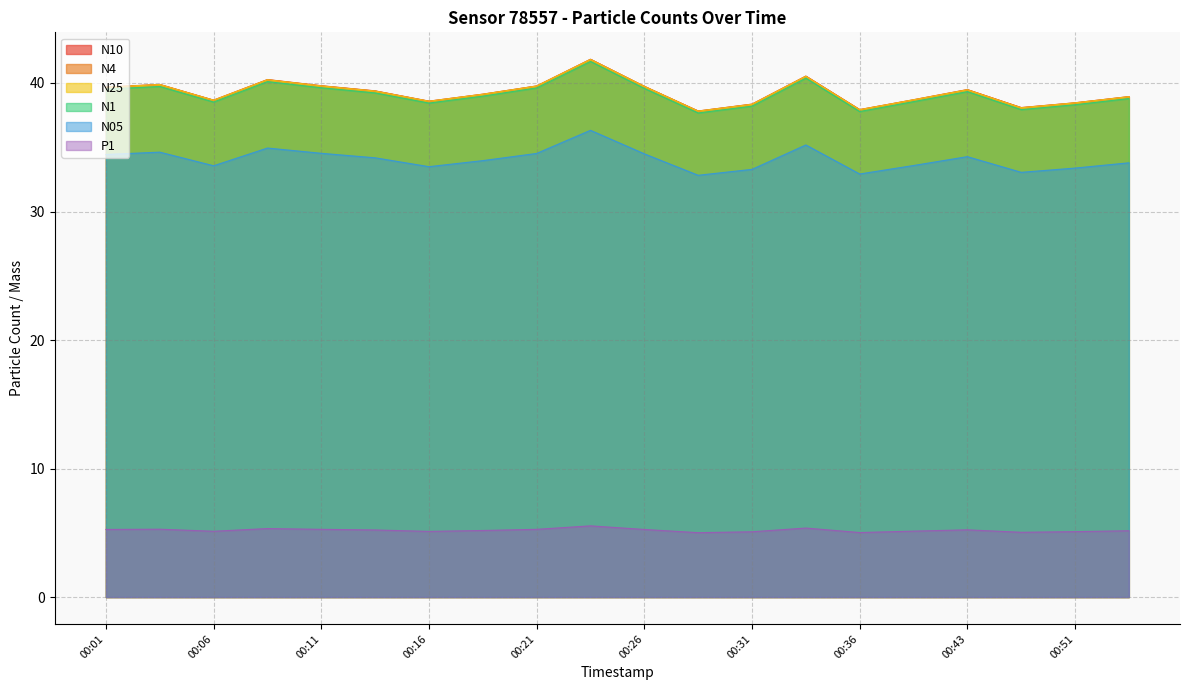

True or false: N25 and P1 intersect in this chart.

False